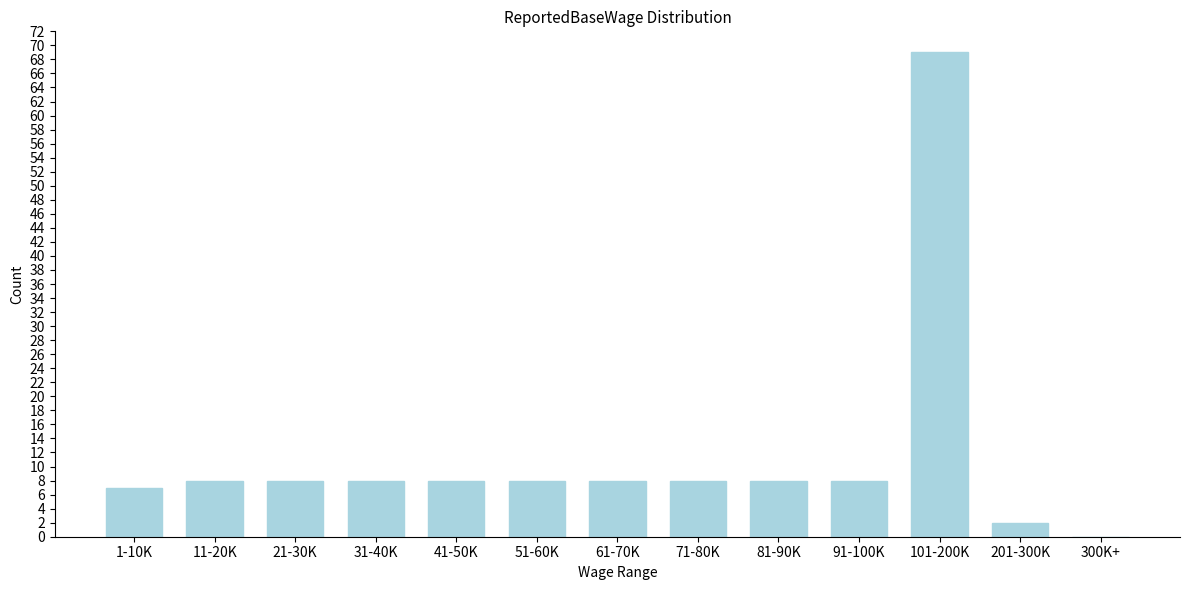

Reading right to left, extract all data points from this chart.

300K+=0	201-300K=2	101-200K=69	91-100K=8	81-90K=8	71-80K=8	61-70K=8	51-60K=8	41-50K=8	31-40K=8	21-30K=8	11-20K=8	1-10K=7